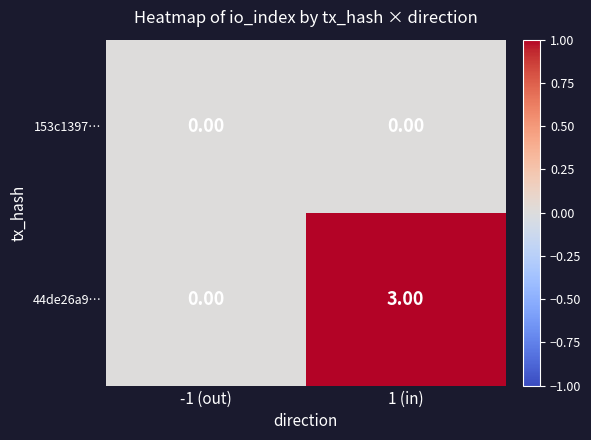

What is the difference between the maximum and minimum values in the 44de26a9… series?

3